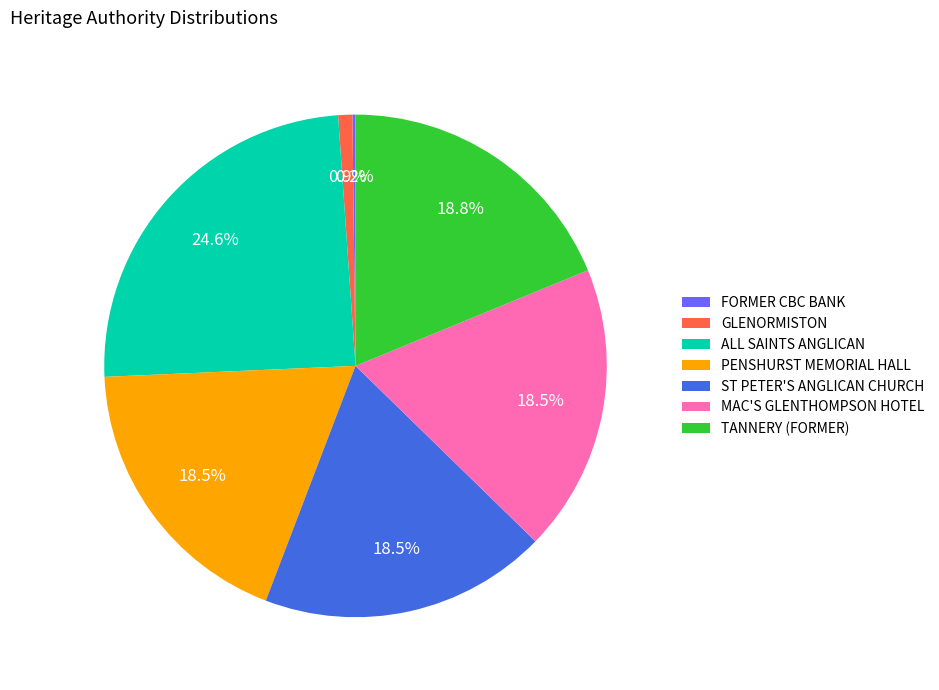

To the nearest percent, what portion does GLENORMISTON represent?

1%